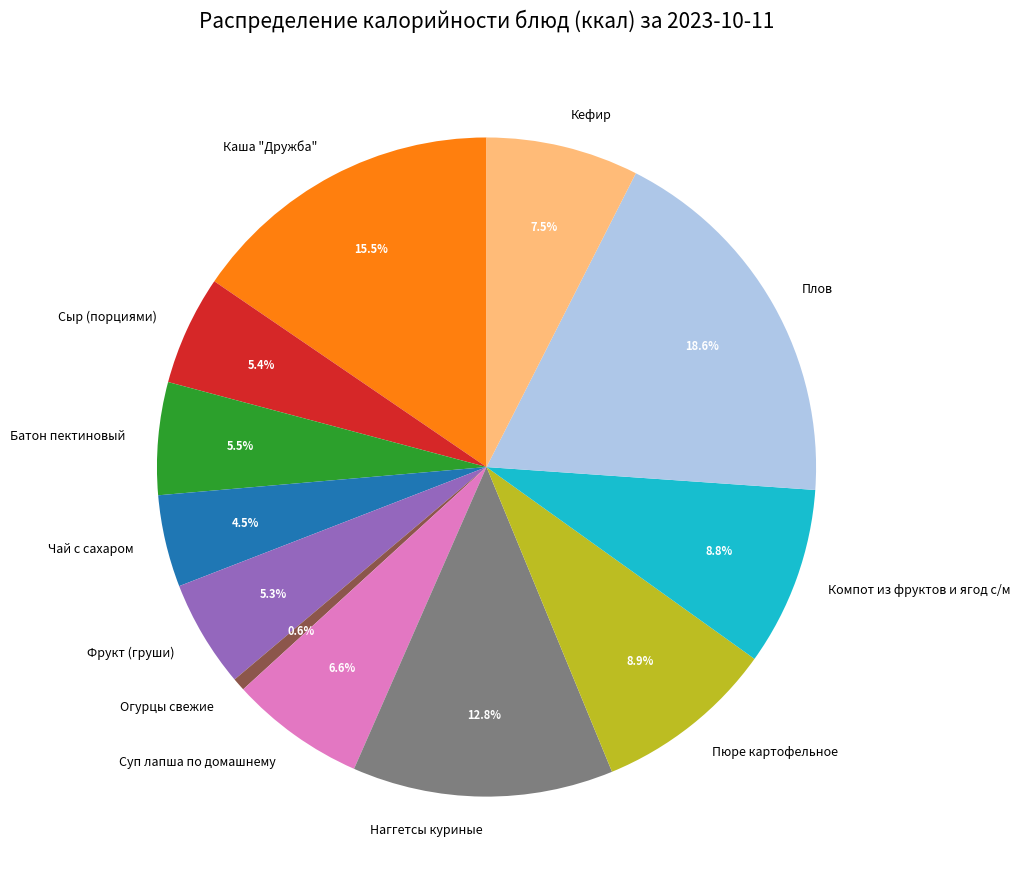

Is Кефир the majority of the pie?

No